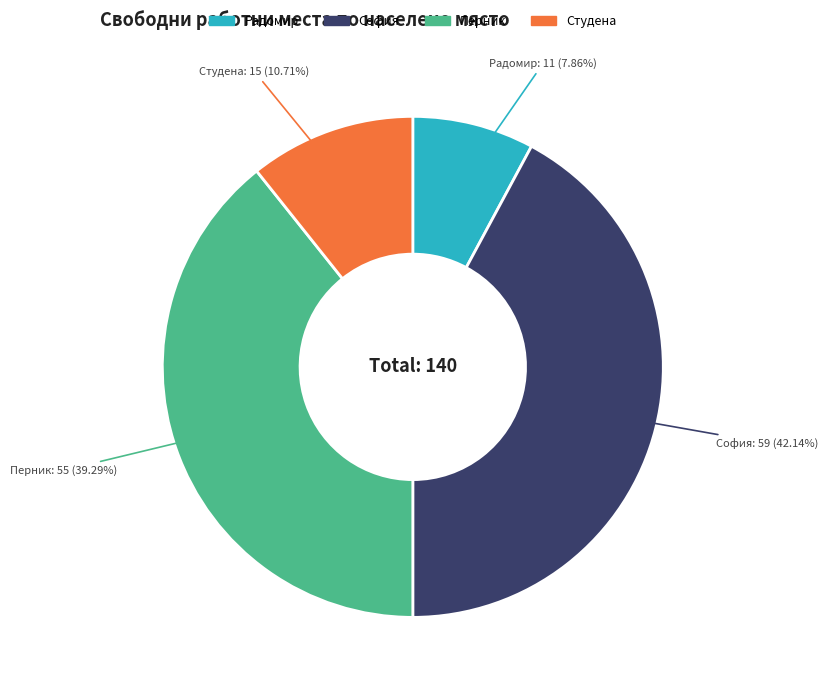

How many slices are in this pie chart?

4